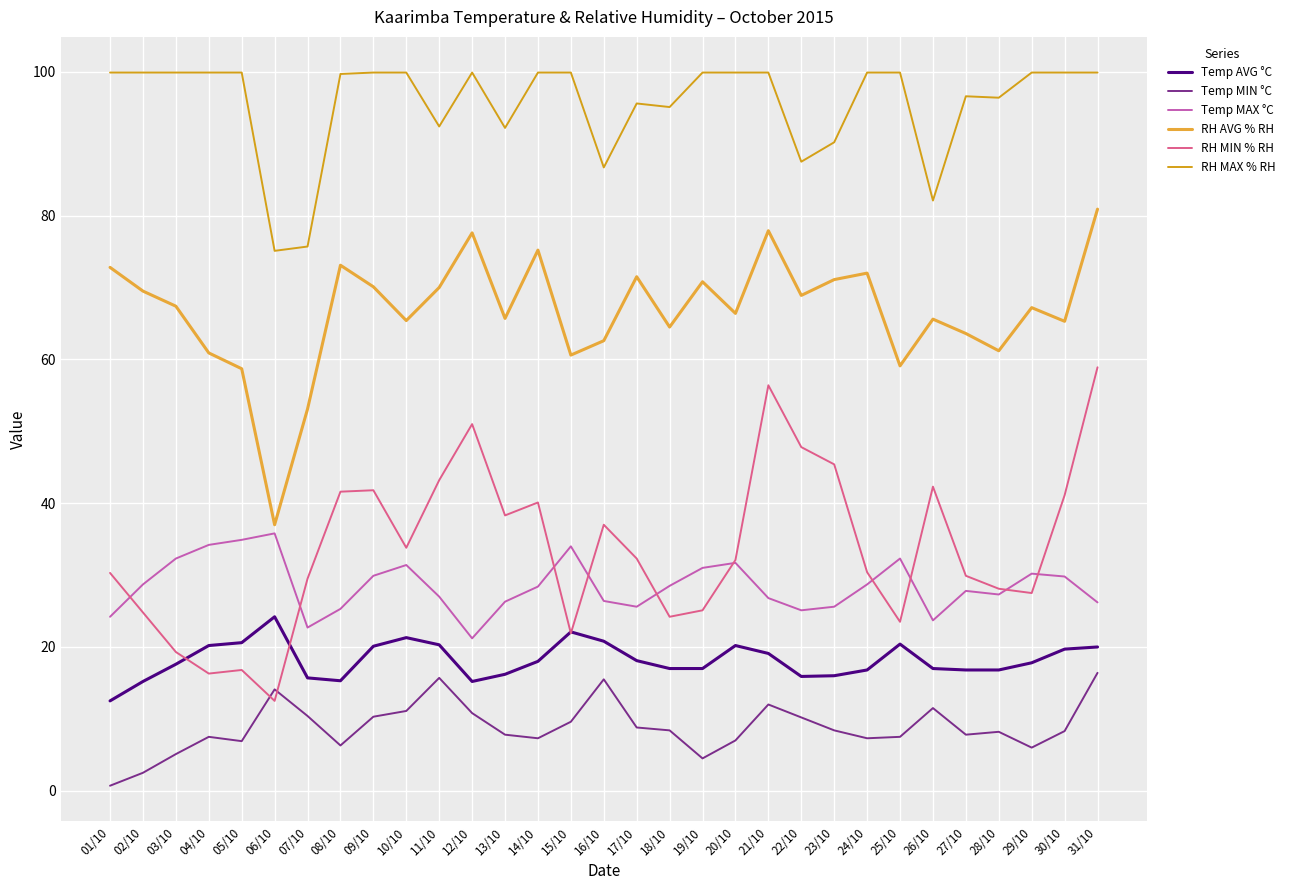

What is the label of the 25th point from the left?

25/10